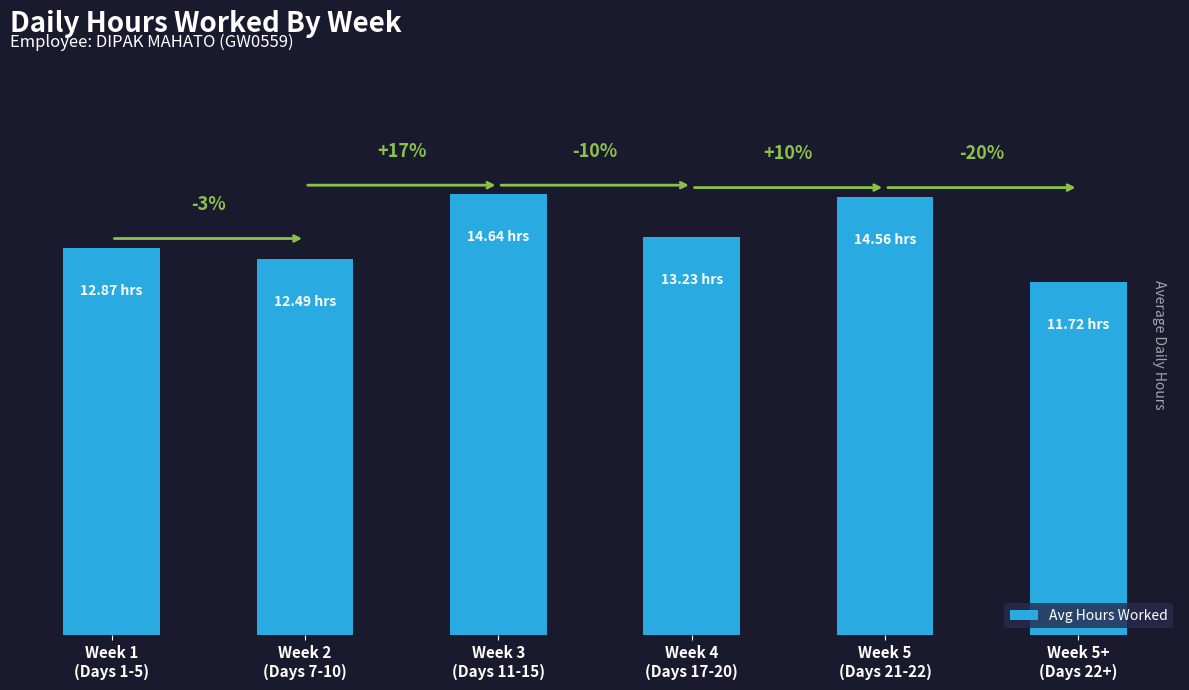

What is the change in value from Week 3
(Days 11-15) to Week 5+
(Days 22+)?

-2.9